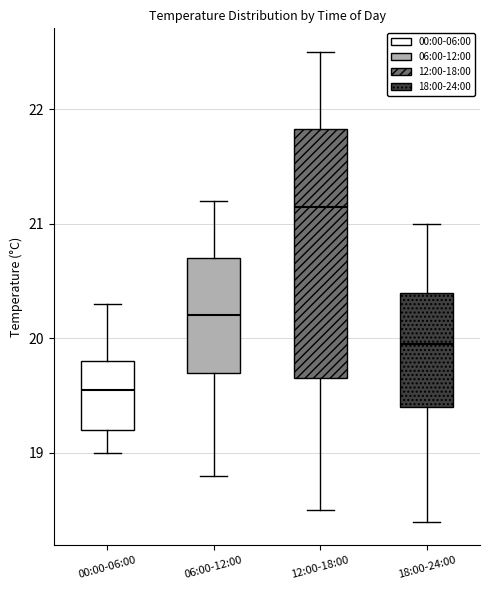

Where does the median line of the box for 06:00-12:00 sit on the y-axis? The values are not printed on the chart, so give them approximately, as read against the axis.

20.2